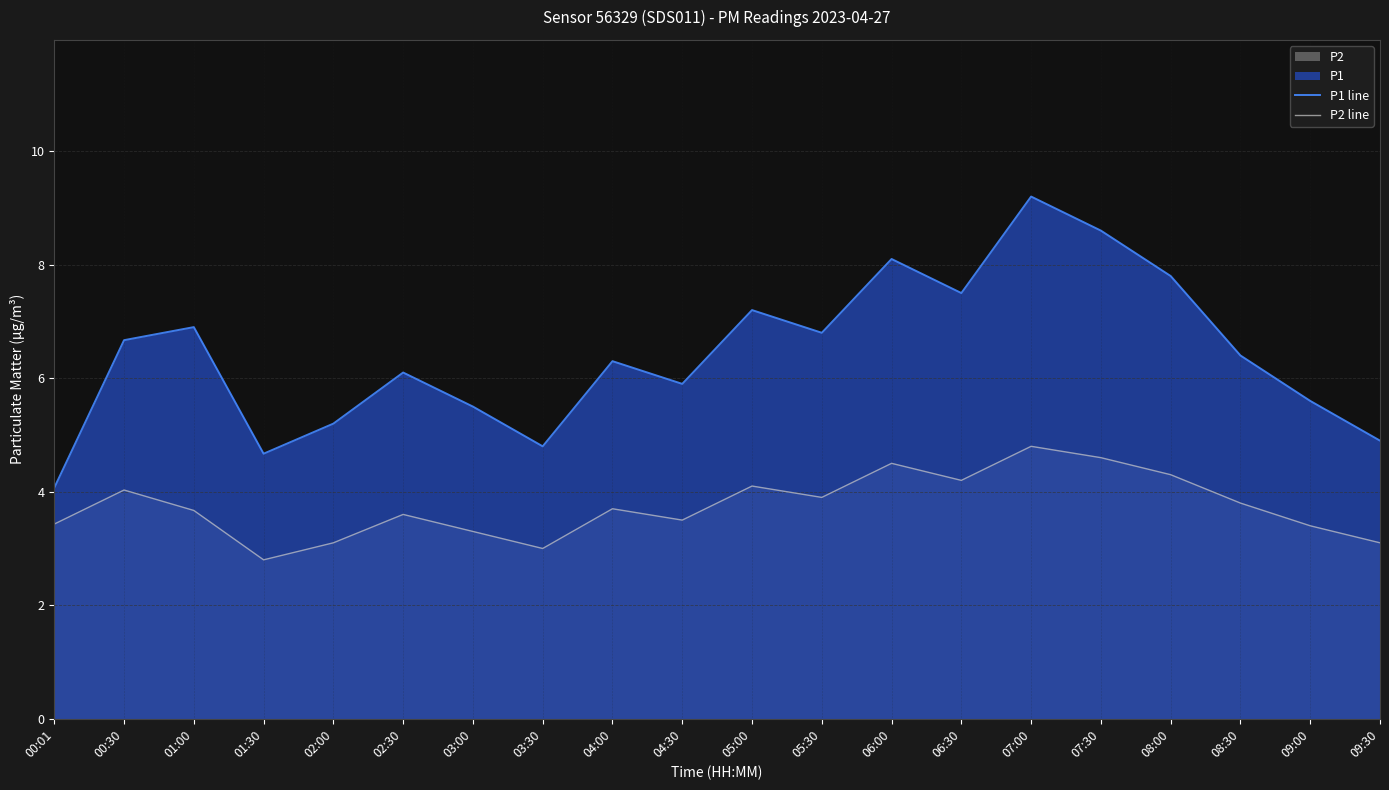

What is the difference between the highest and lowest values at 06:30?

3.3